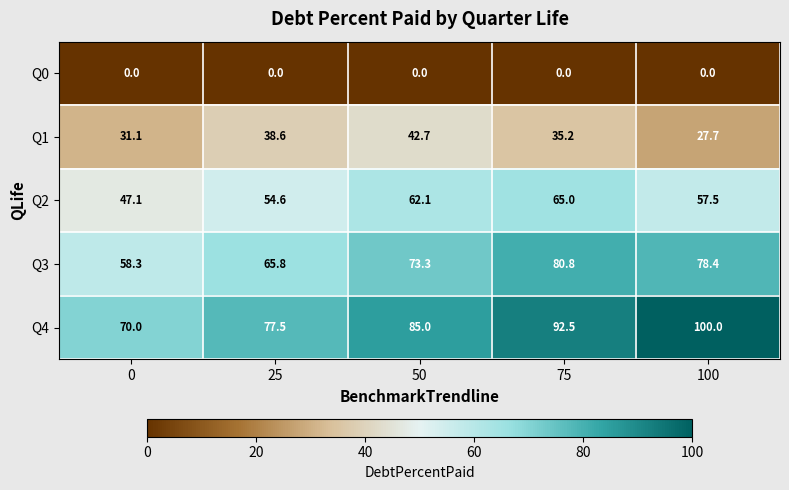

Which series has the largest total across all categories?

Q4